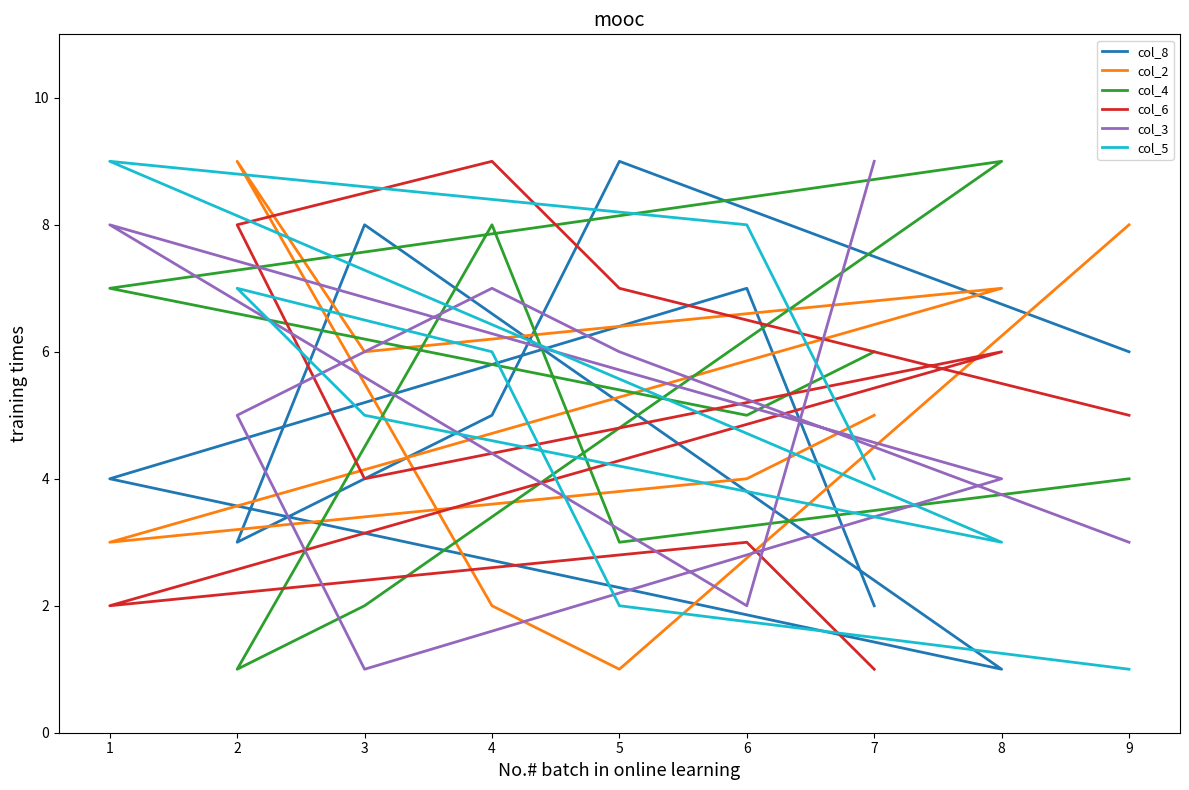

Reading left to right, extract all data points from this chart.

col_8: 6	9	5	3	8	1	4	7	2
col_2: 8	1	2	9	6	7	3	4	5
col_4: 4	3	8	1	2	9	7	5	6
col_6: 5	7	9	8	4	6	2	3	1
col_3: 3	6	7	5	1	4	8	2	9
col_5: 1	2	6	7	5	3	9	8	4